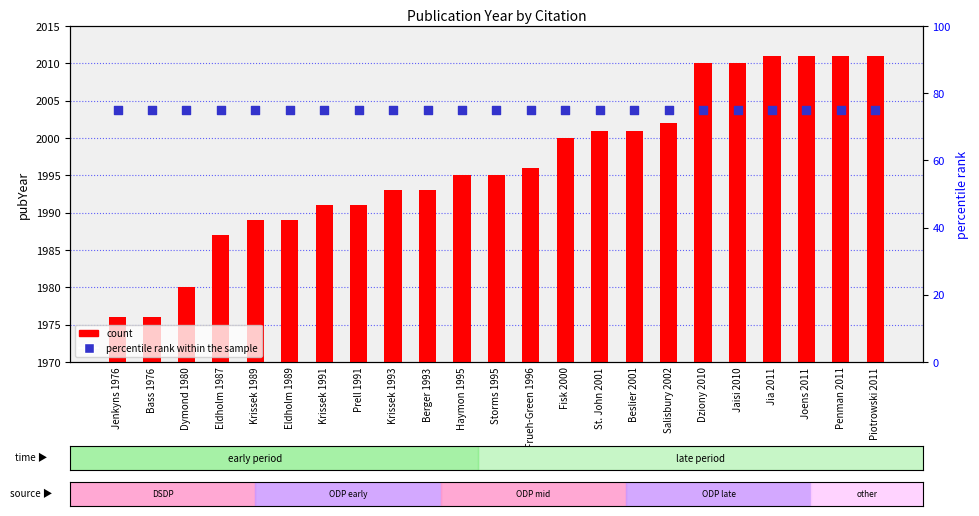

At how many categories does at least one series exceed 1987?

23